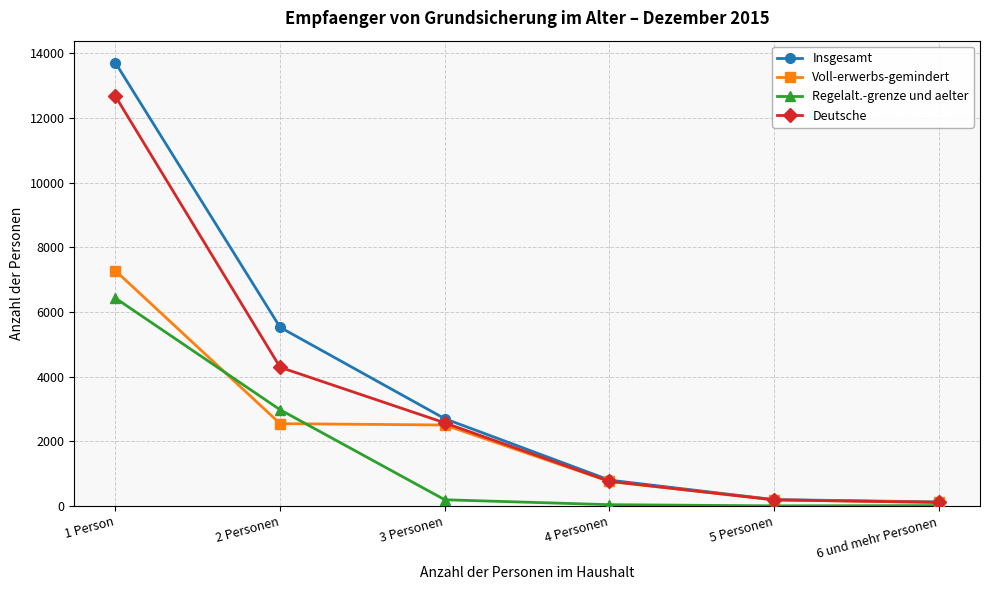

What is the label of the 1st point from the left?

1 Person